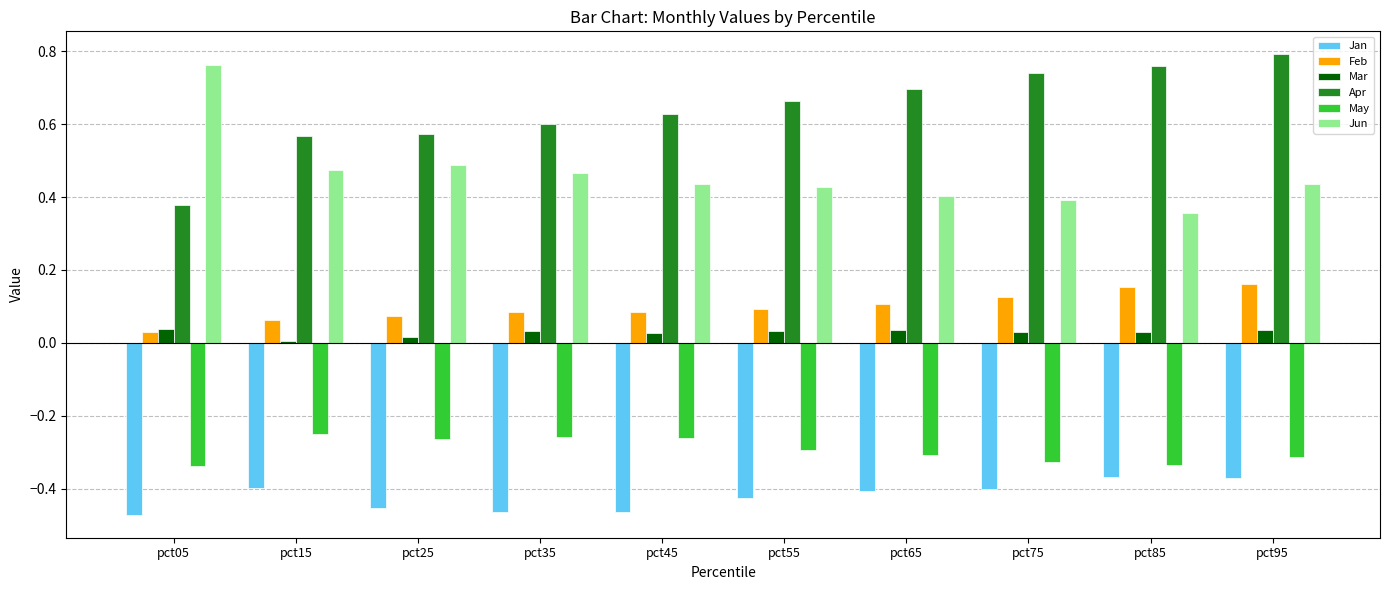

What is the sum of all Apr values?

6.4